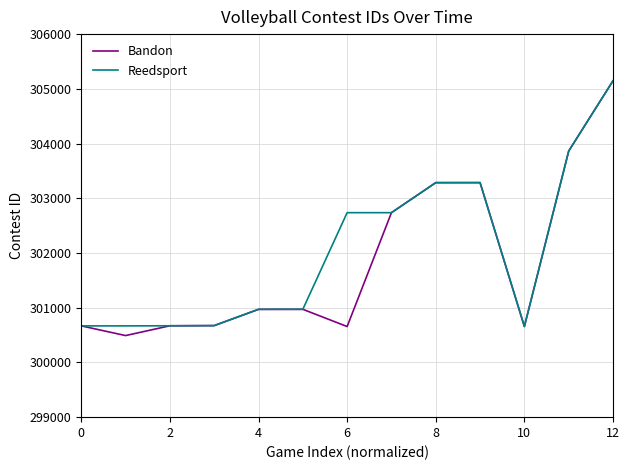

What is the smallest value displayed?

300491